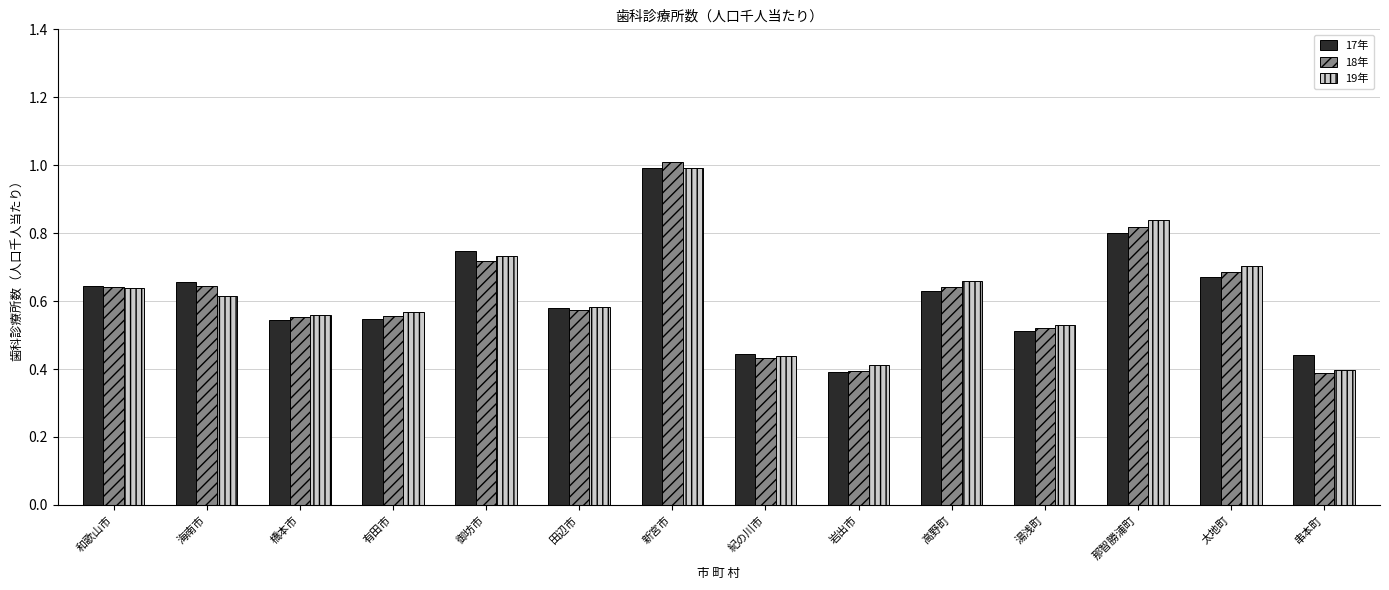

Which series has the widest spread of values?

18年